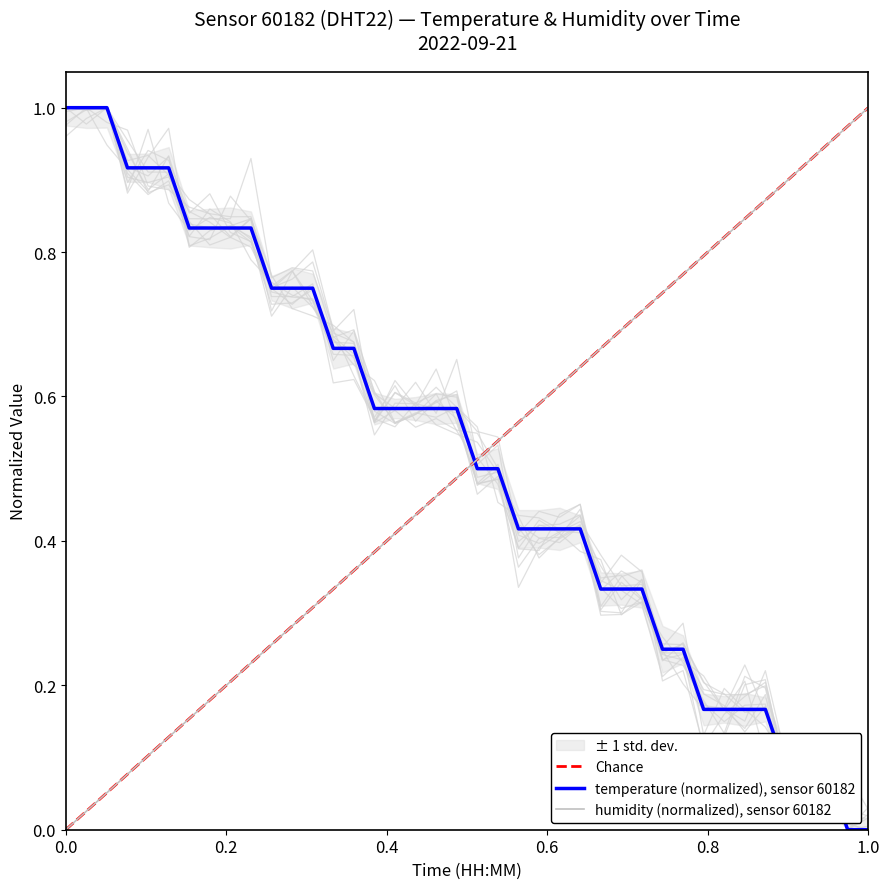

Count the number of values greater than 0.

38